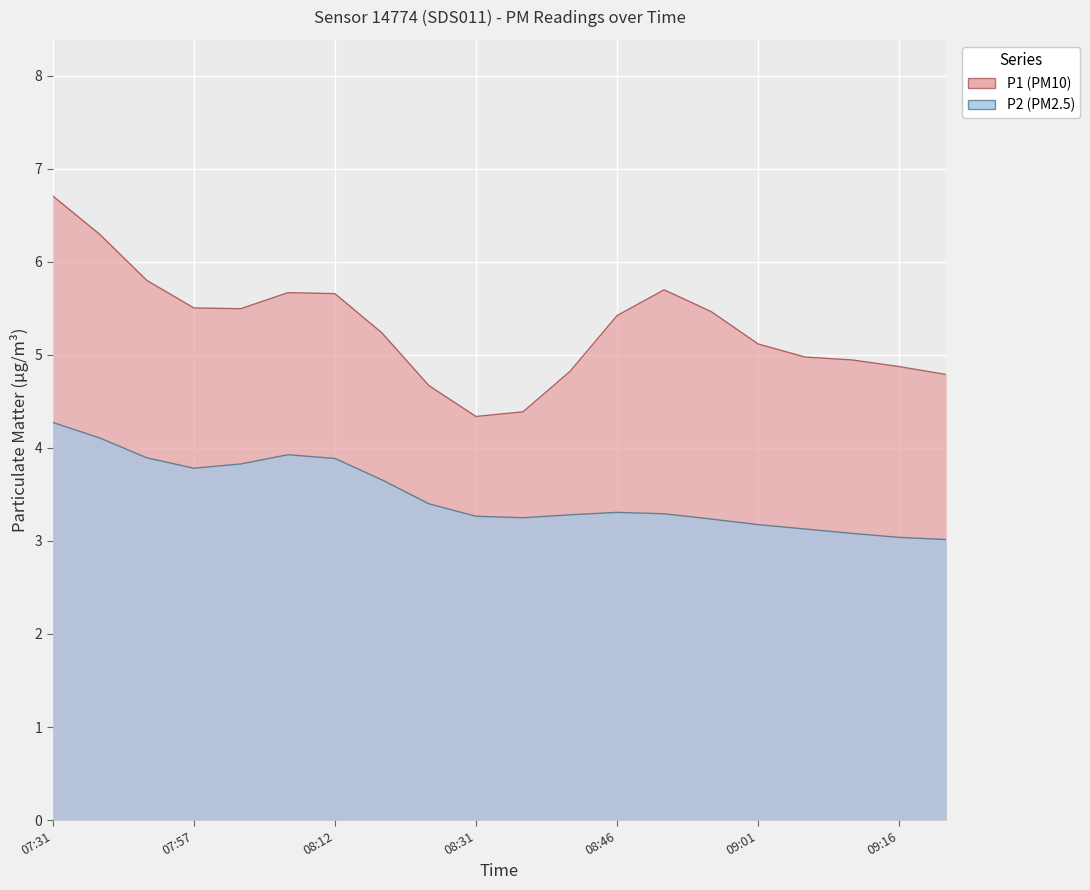

What are all the series names shown in the legend?

P1, P2